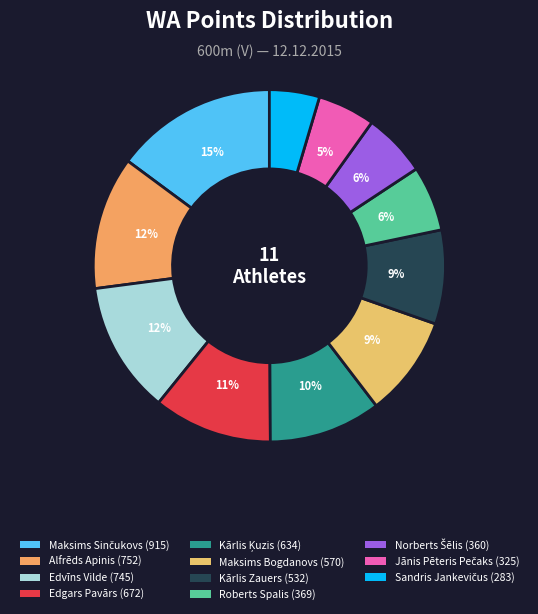

Does Kārlis Zauers account for over 50% of the chart?

No